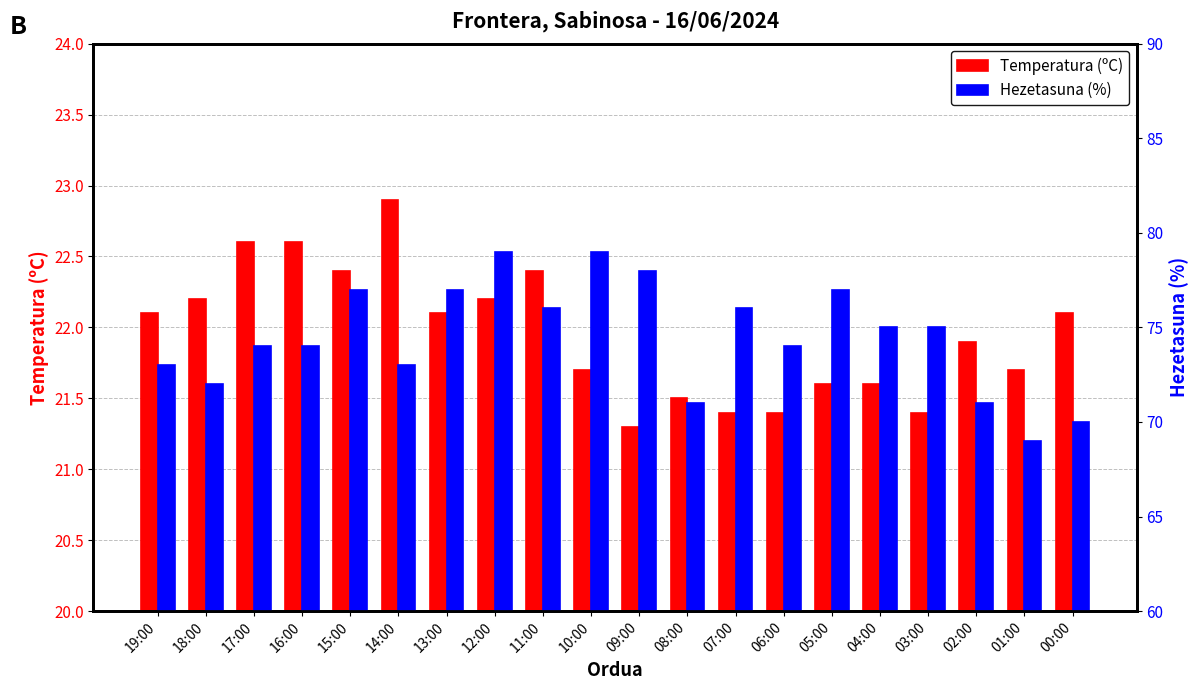

Reading left to right, what are all the values shown in this chart?

Temperatura (ºC): 22.1	22.2	22.6	22.6	22.4	22.9	22.1	22.2	22.4	21.7	21.3	21.5	21.4	21.4	21.6	21.6	21.4	21.9	21.7	22.1
Hezetasuna (%): 73.0	72.0	74.0	74.0	77.0	73.0	77.0	79.0	76.0	79.0	78.0	71.0	76.0	74.0	77.0	75.0	75.0	71.0	69.0	70.0